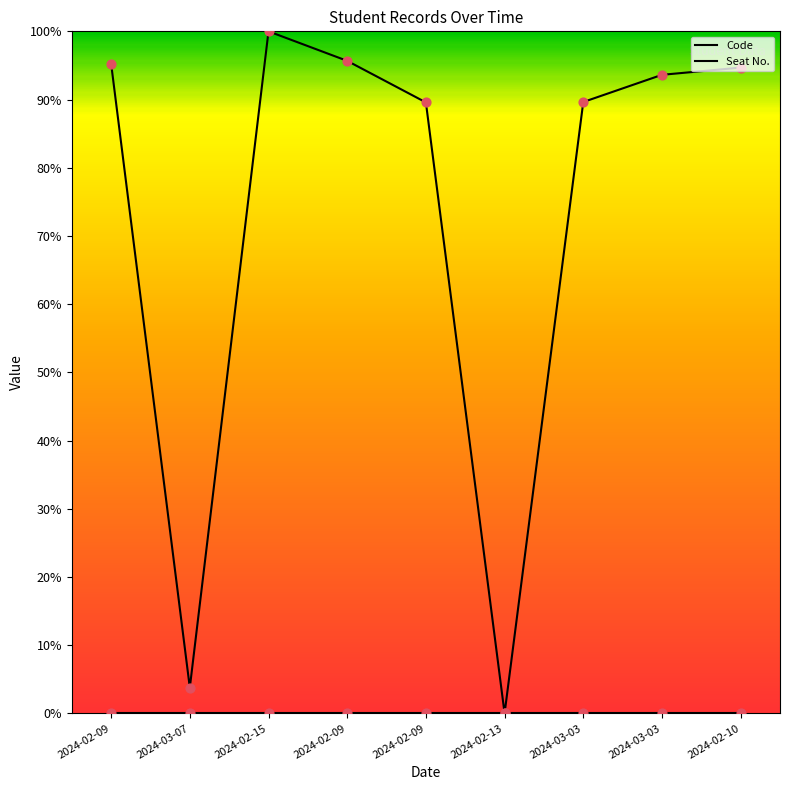

What is the change in value from 2024-02-09 to 2024-03-03?

-5.6